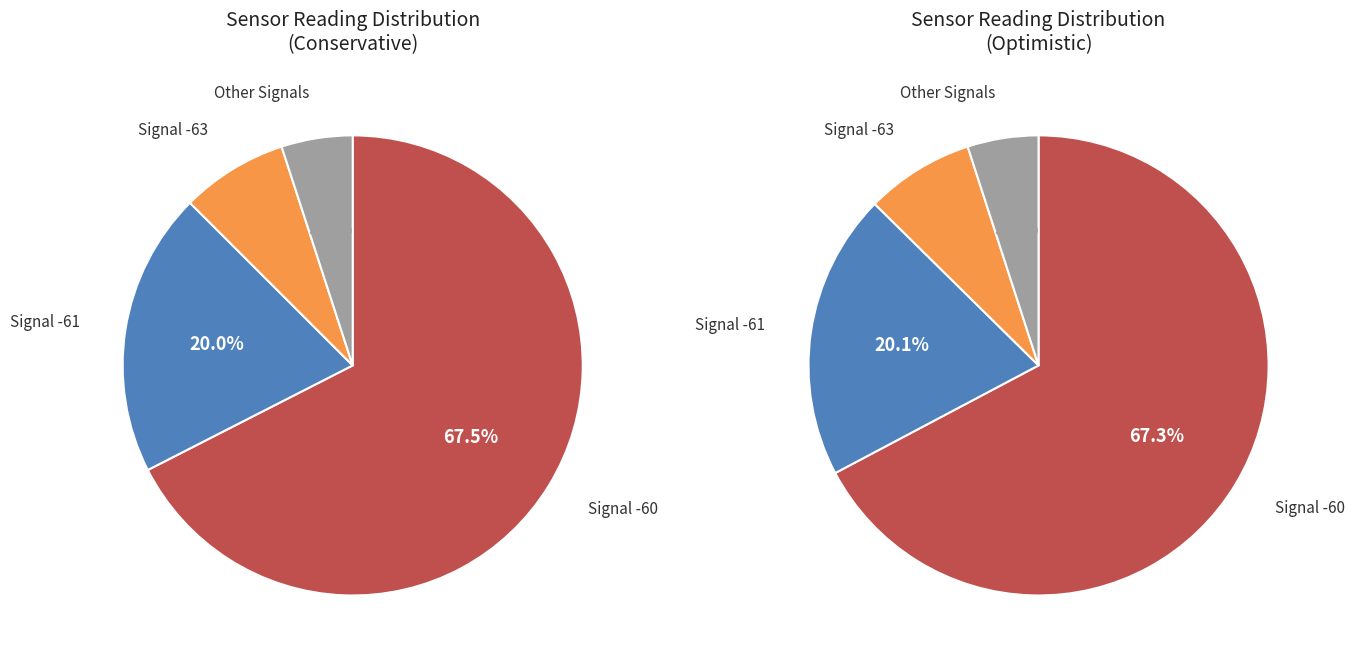

Do 15 and 9 together represent more than half of the pie?

No